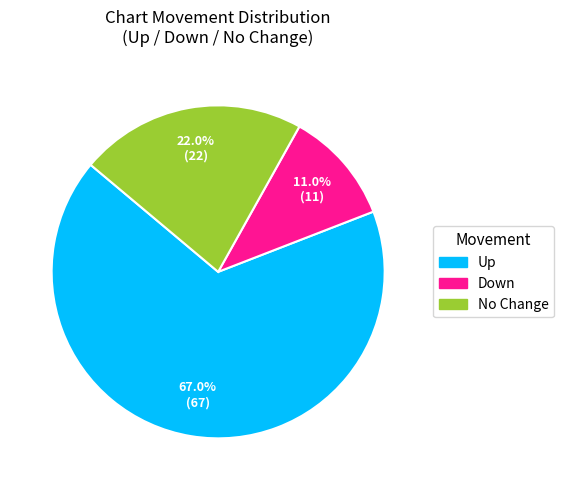

Is there a majority slice in this chart?

Yes